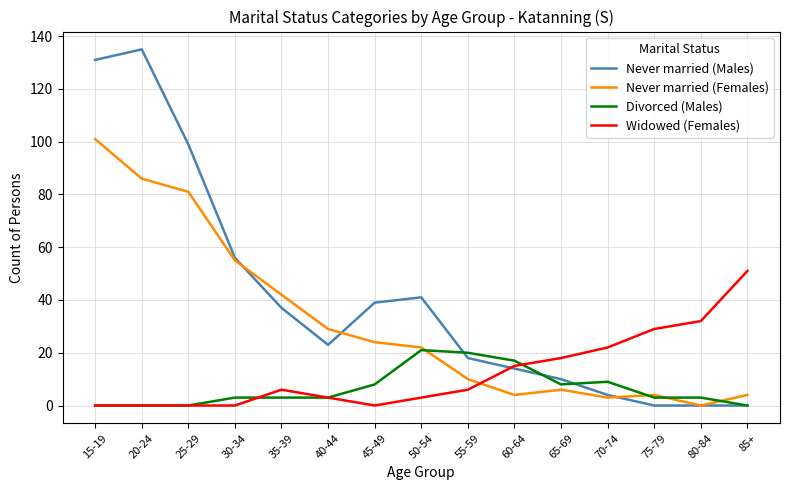

Is this an area chart (filled region under the line)?

No